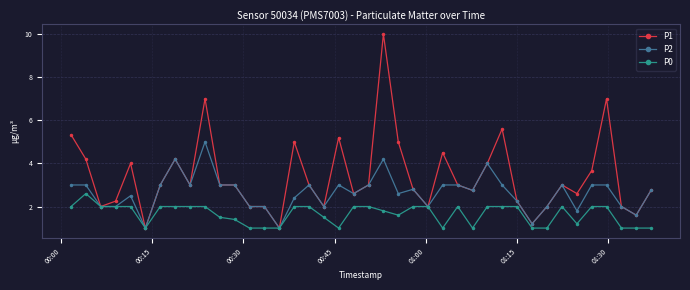

What is the value of the P0 point at the 33rd from the left?

1.0